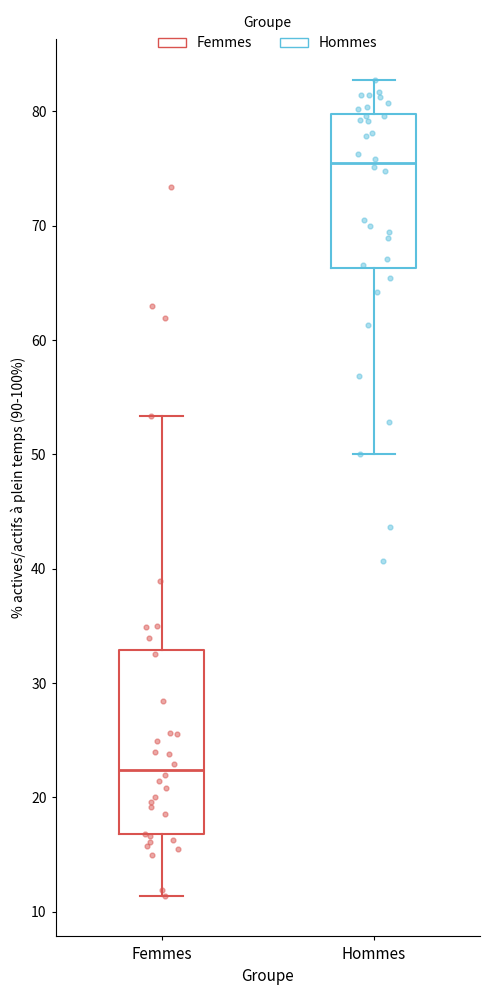

Which box has the highest median line?

Hommes